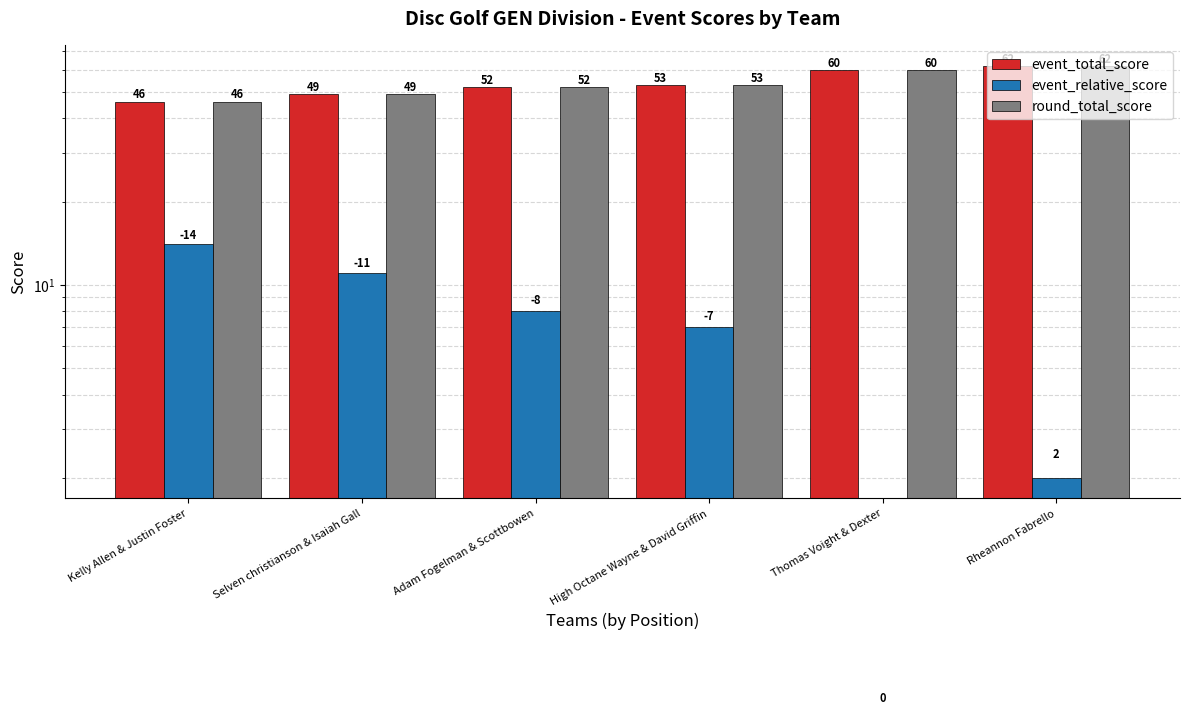

At which label does round_total_score first exceed 53?

Thomas Voight & Dexter